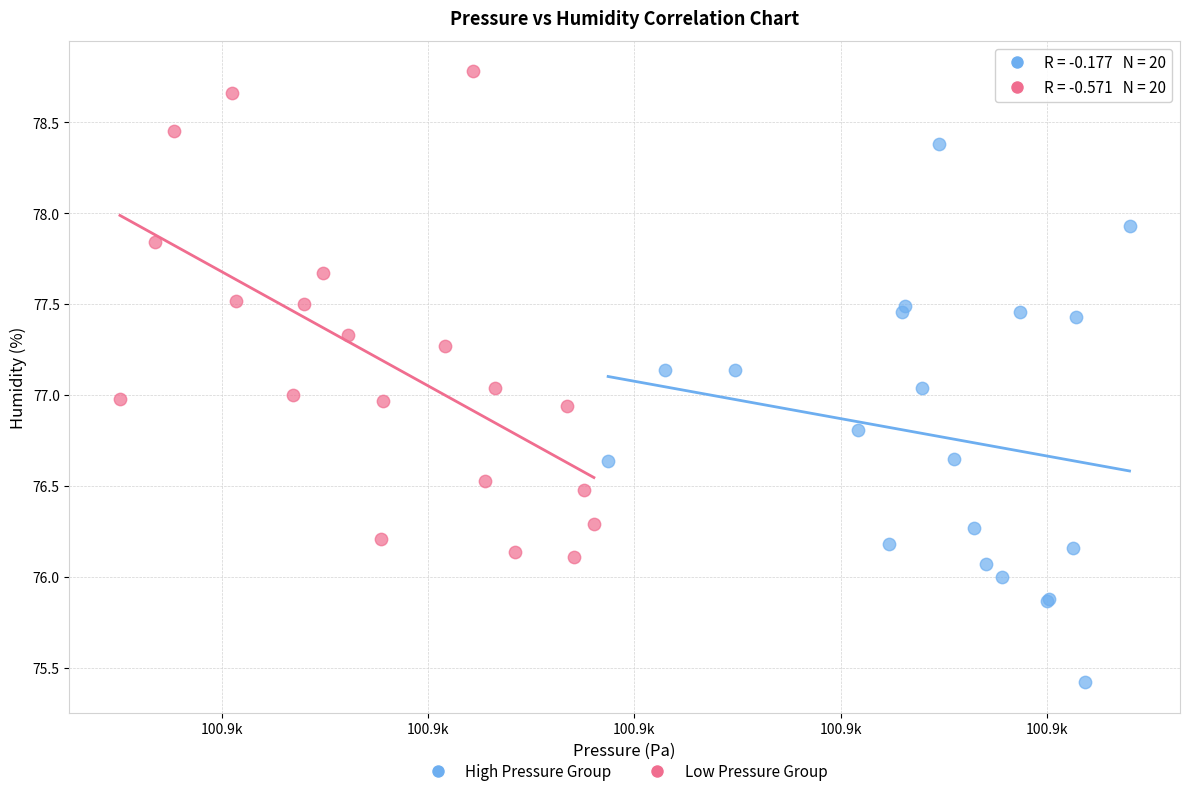

Which series has the widest spread of Y values?

High Pressure Group